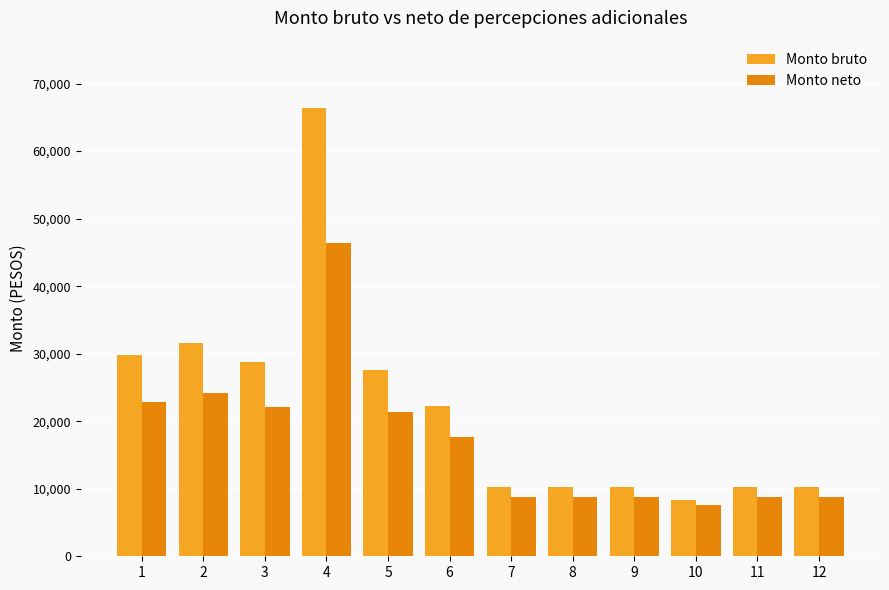

What is the sum of all Monto neto values?

205897.3